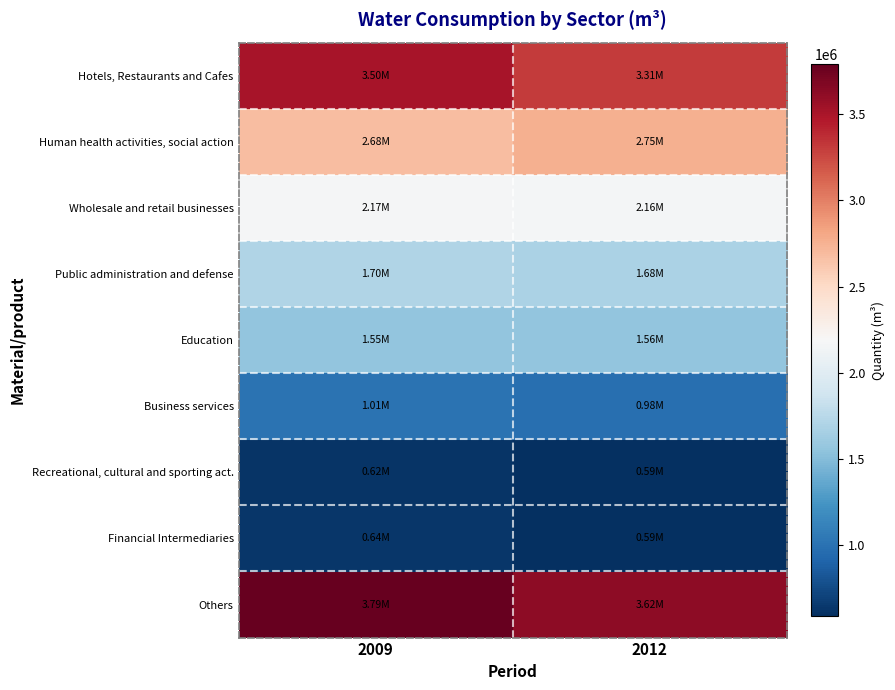

How many series are shown in this chart?

9